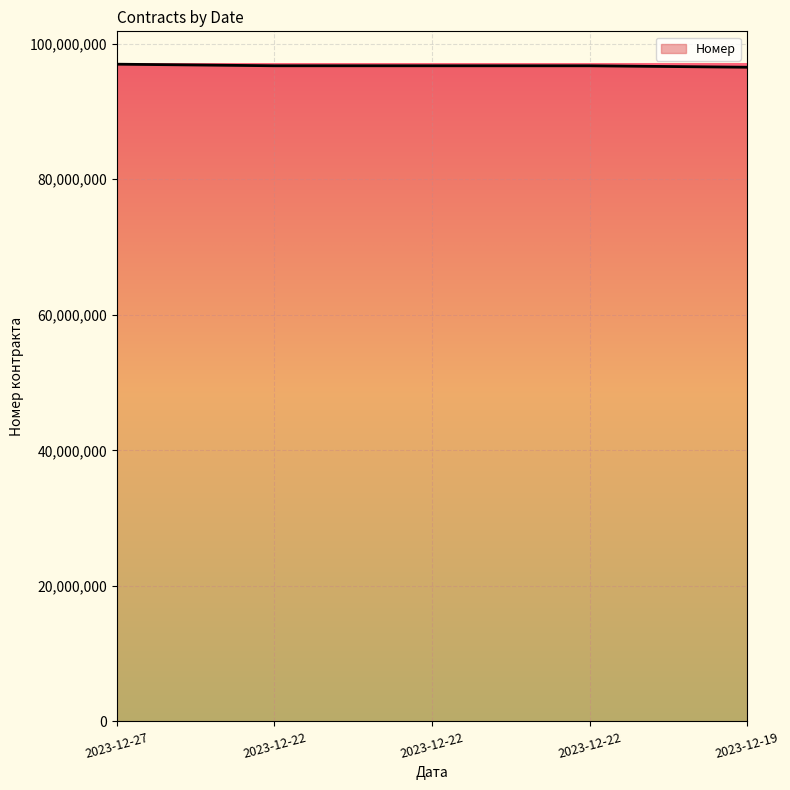

True or false: there are more than 1 points higher than both neighbors.

False